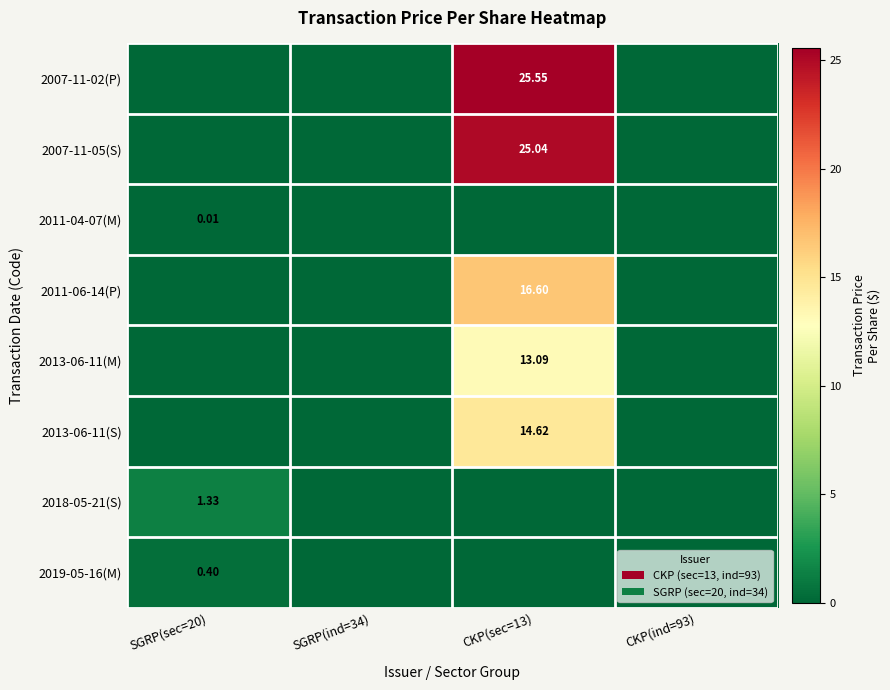

Is the value of 2019-05-16(M) at SGRP(sec=20) greater than the value of 2013-06-11(S) at CKP(sec=13)?

No